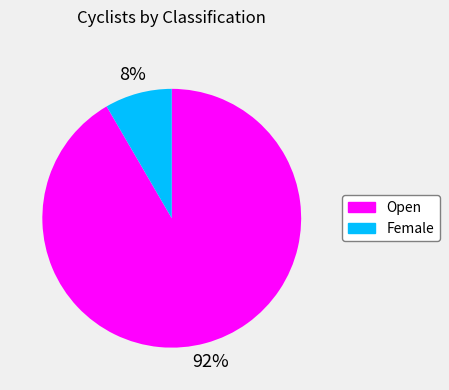

Approximately how many times larger is the value at Female compared to Open?

0.1